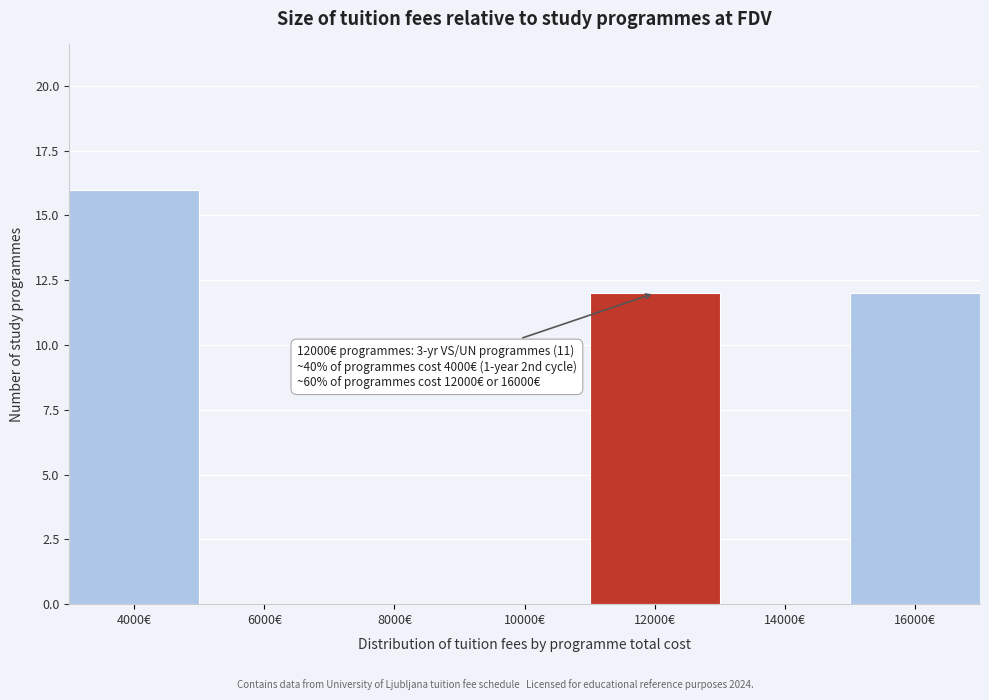

Reading left to right, transcribe all the data shown in this chart.

4000€=16	6000€=0	8000€=0	10000€=0	12000€=12	14000€=0	16000€=12